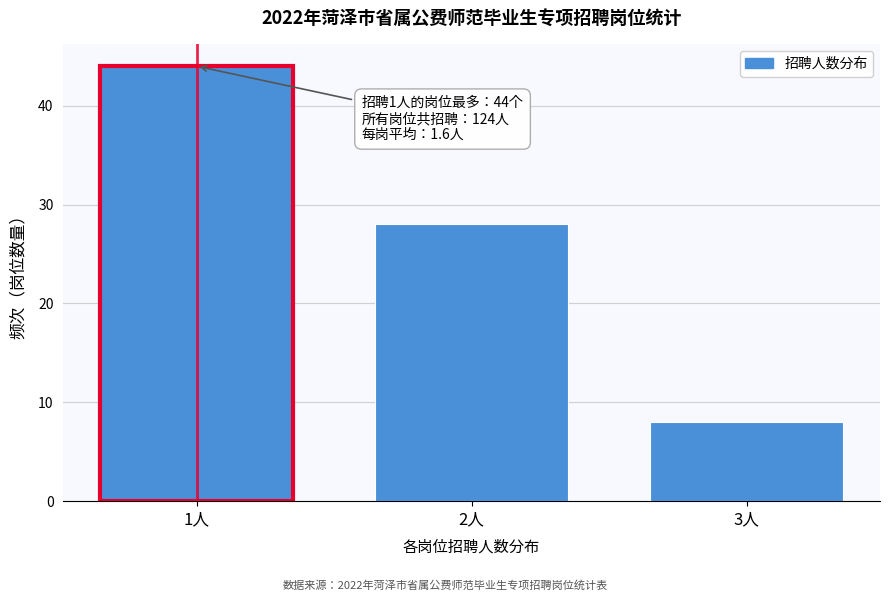

Reading right to left, extract all data points from this chart.

3人=8	2人=28	1人=44